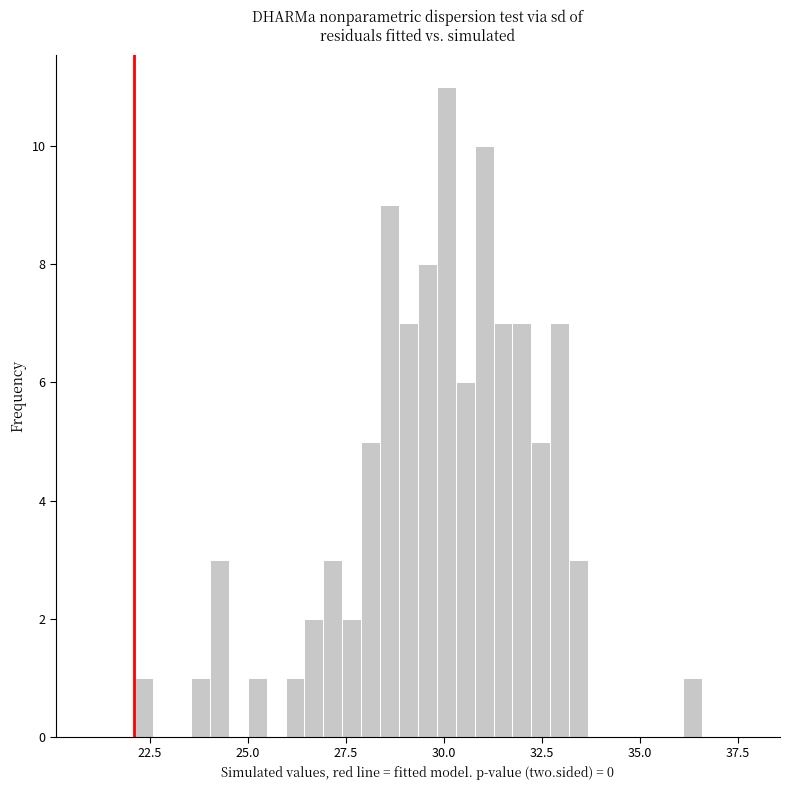

Around what value on the x-axis is the tallest bar? Give the approximate position of its centre, as read against the axis.

30.0